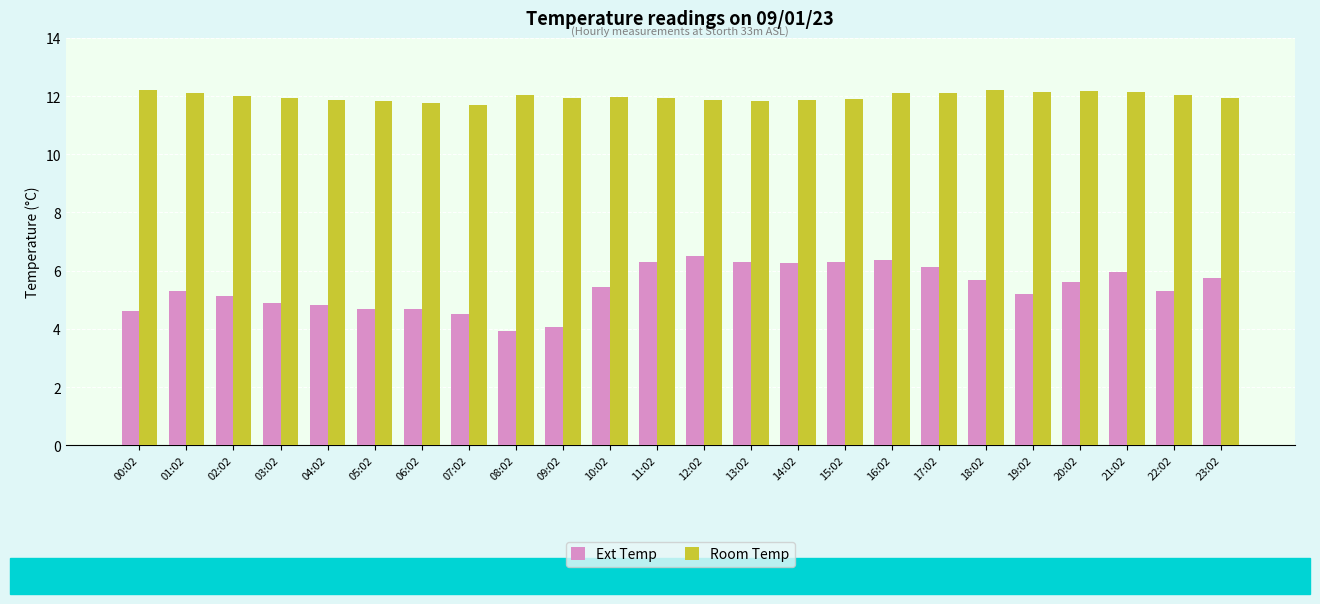

Rank the series at 09:02 from highest to lowest value.

Room Temp, Ext Temp